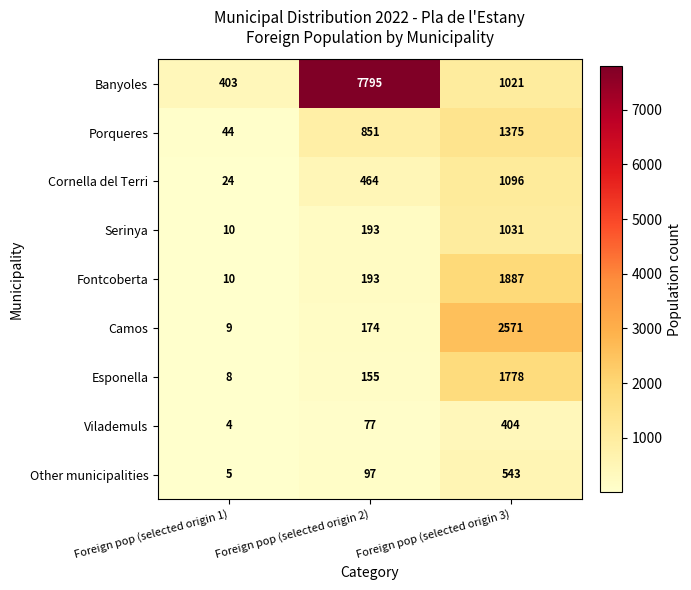

Count the number of data series in this chart.

9